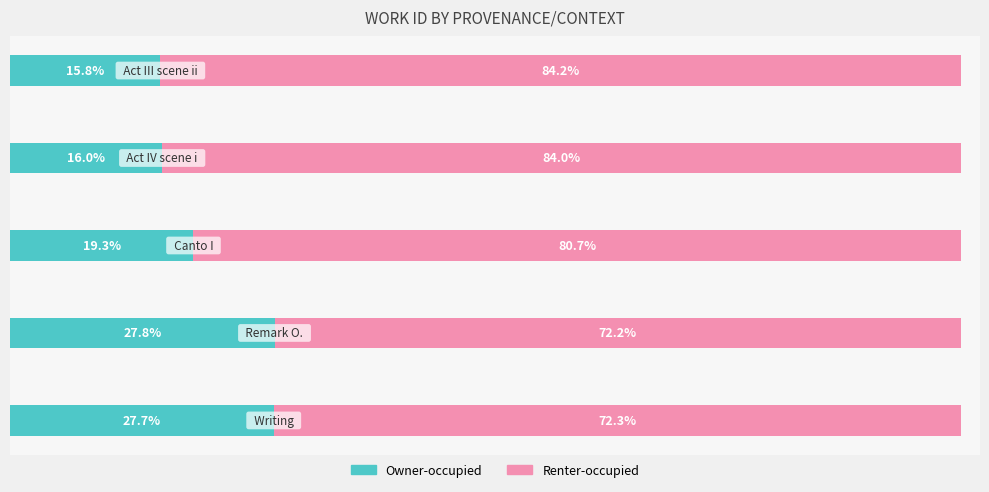

What are all the series names shown in the legend?

Owner-occupied, Renter-occupied